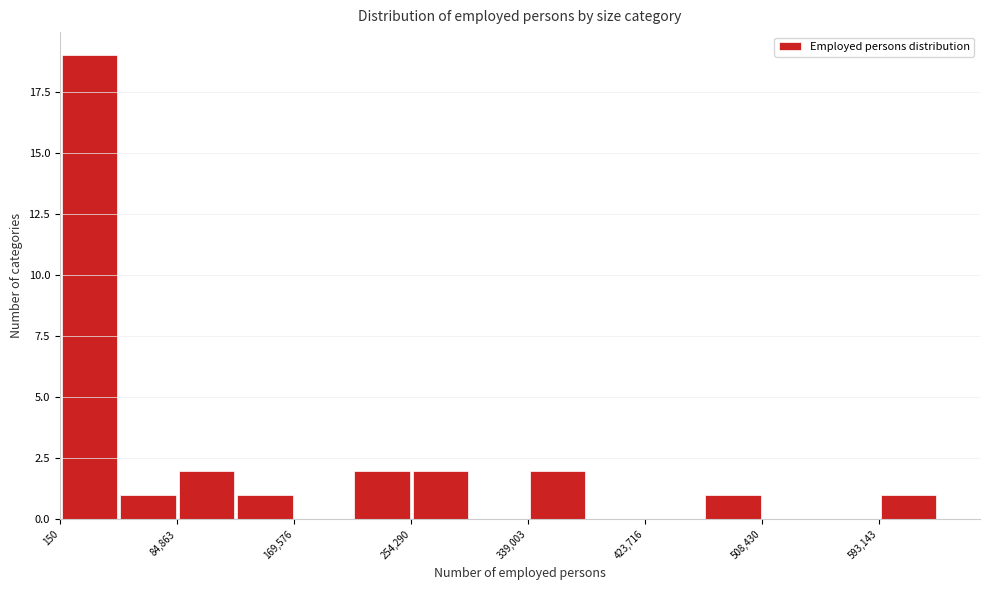

How tall is the bar that spans 0 to 40000 on the x-axis? Neither the bar edges nor the heights are printed on the chart, so give them approximately, as read against the axes.

19